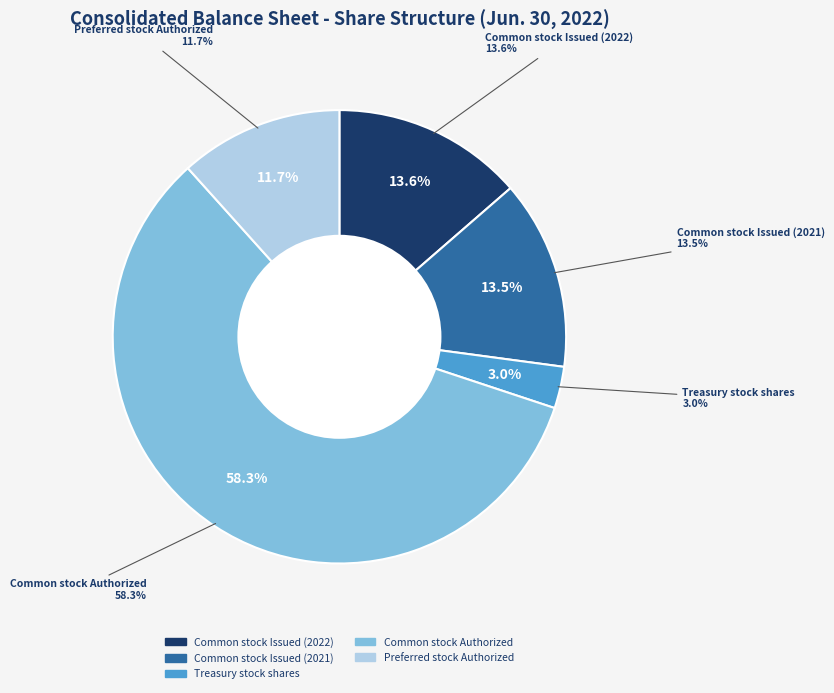

Which category accounts for the majority?

Common stock Authorized